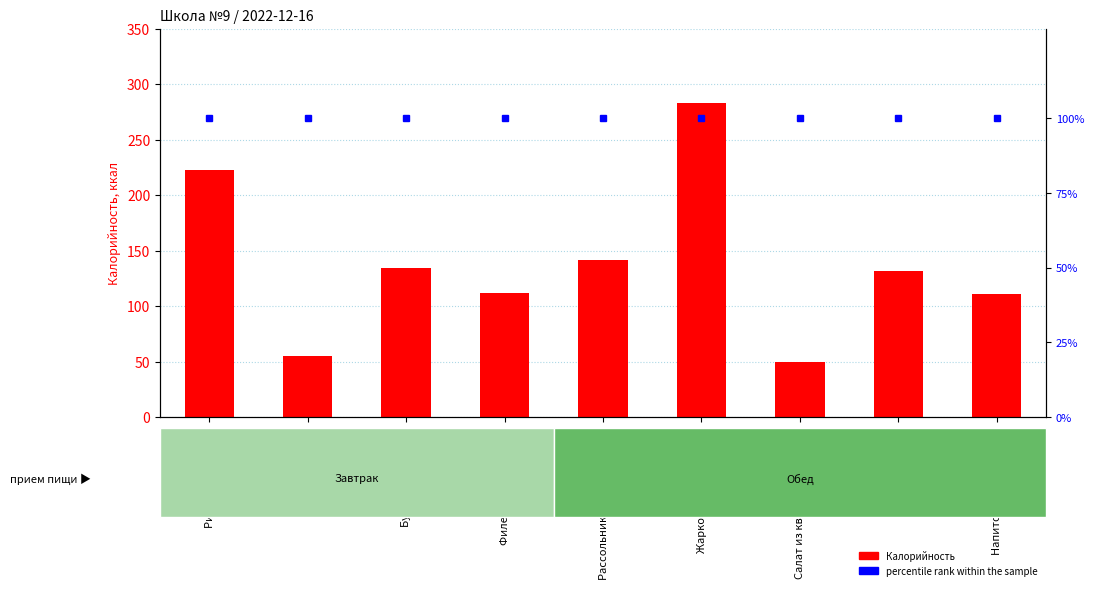

Which has a higher value, Чай с лимоном or Филе грудки куриной?

Филе грудки куриной